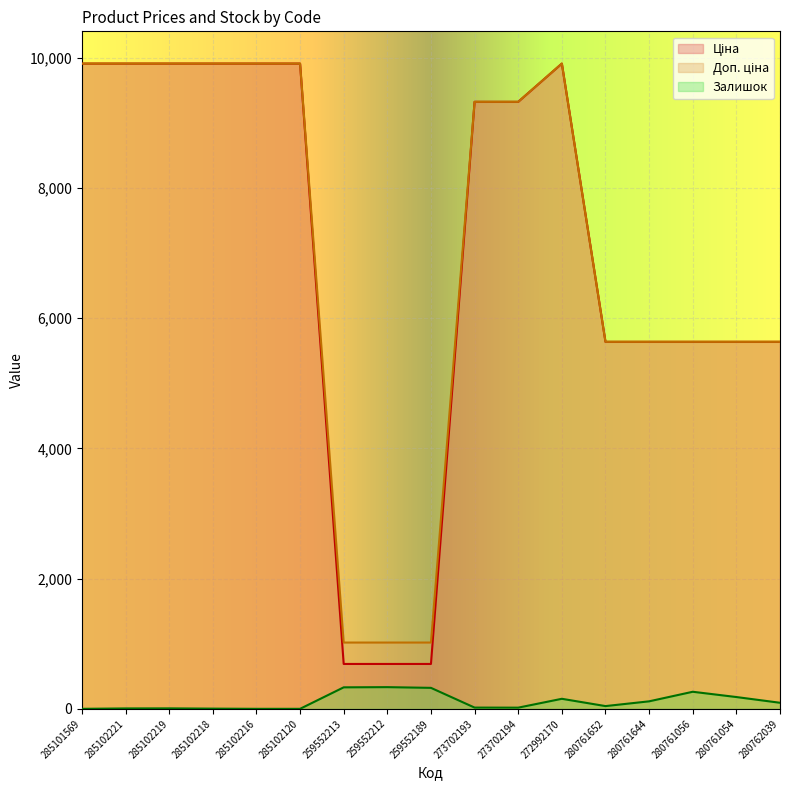

At which label does Залишок first exceed 42?

259552213